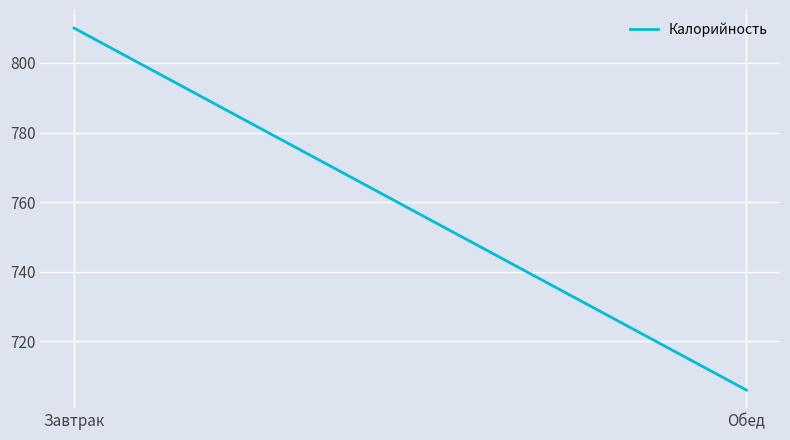

Between Обед and Завтрак, which is larger?

Завтрак